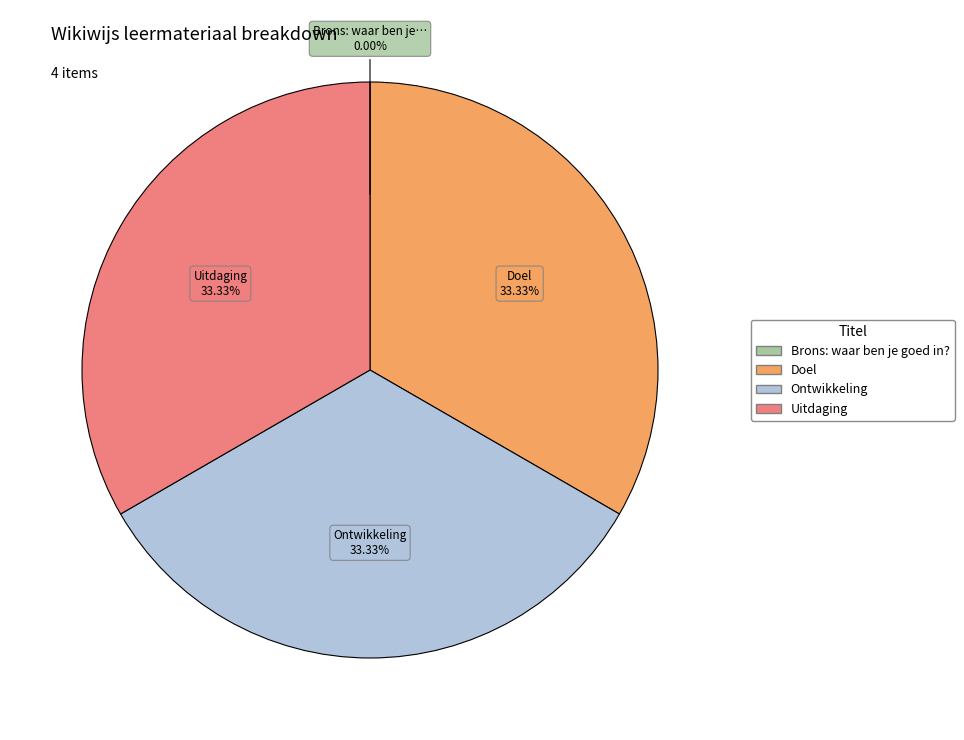

What is the ratio of the value at Doel to the value at Uitdaging?

1.0